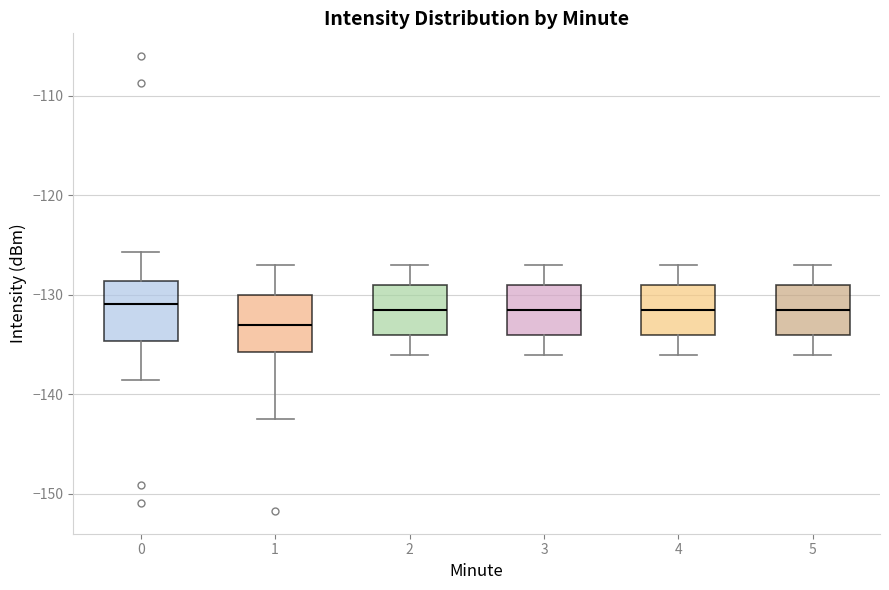

Reading left to right, read every box against the y-axis: the position of its median line, the range the box covers, and the ends of its whiskers. The values are not printed on the chart, so give them approximately, as read against the axis.

0: median -131, box -135 to -129, whiskers -139 to -126
1: median -133, box -136 to -130, whiskers -142 to -127
2: median -131, box -134 to -129, whiskers -136 to -127
3: median -131, box -134 to -129, whiskers -136 to -127
4: median -131, box -134 to -129, whiskers -136 to -127
5: median -131, box -134 to -129, whiskers -136 to -127